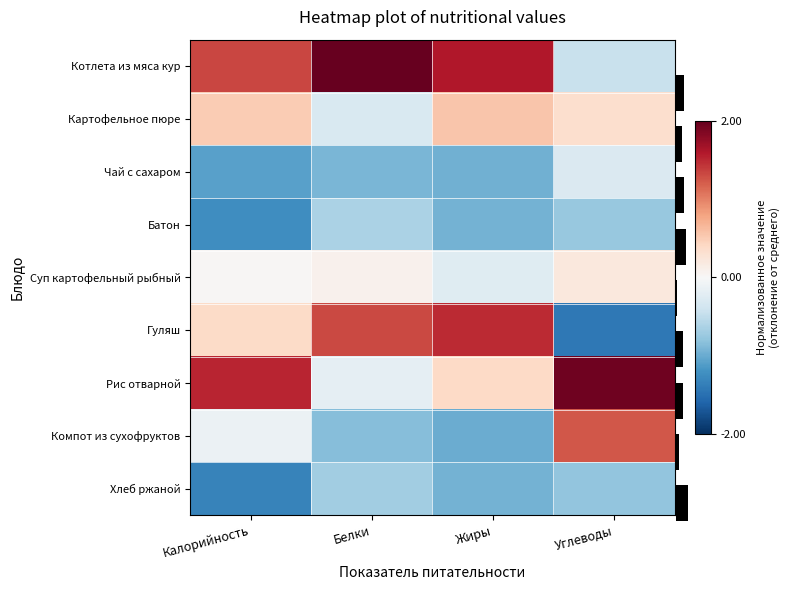

True or false: Рис отварной has a value of -0.2 at Белки.

True